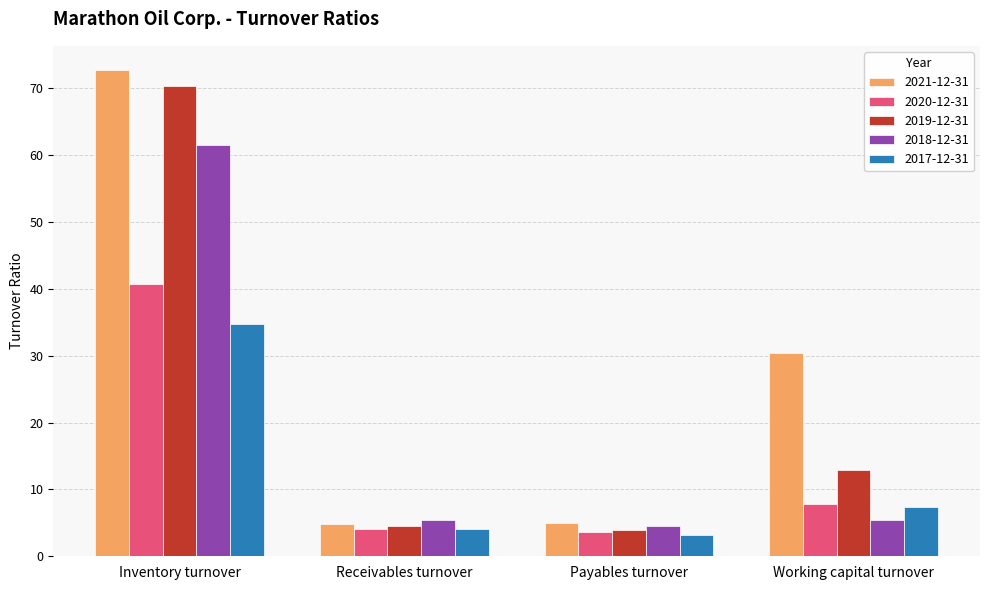

What is the minimum value for 2018-12-31?

4.5